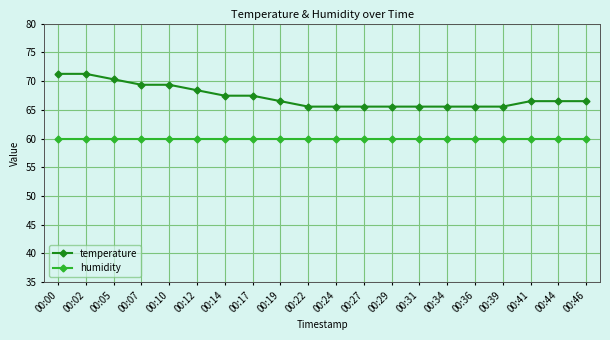

True or false: temperature and humidity cross at least once.

False